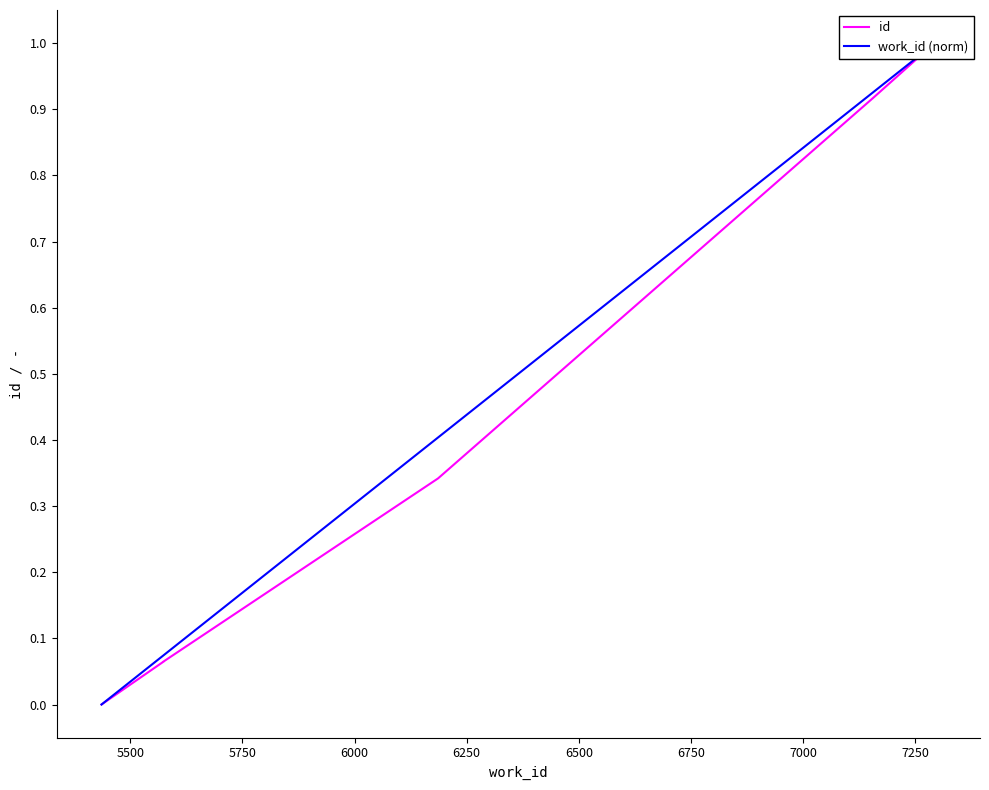

How many times do id and work_id (norm) cross each other?

1